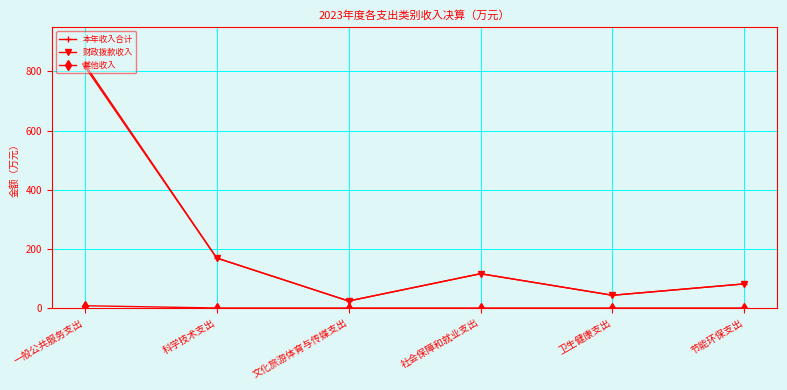

What is the value of the 财政拨款收入 point at the 1st from the left?

816.8